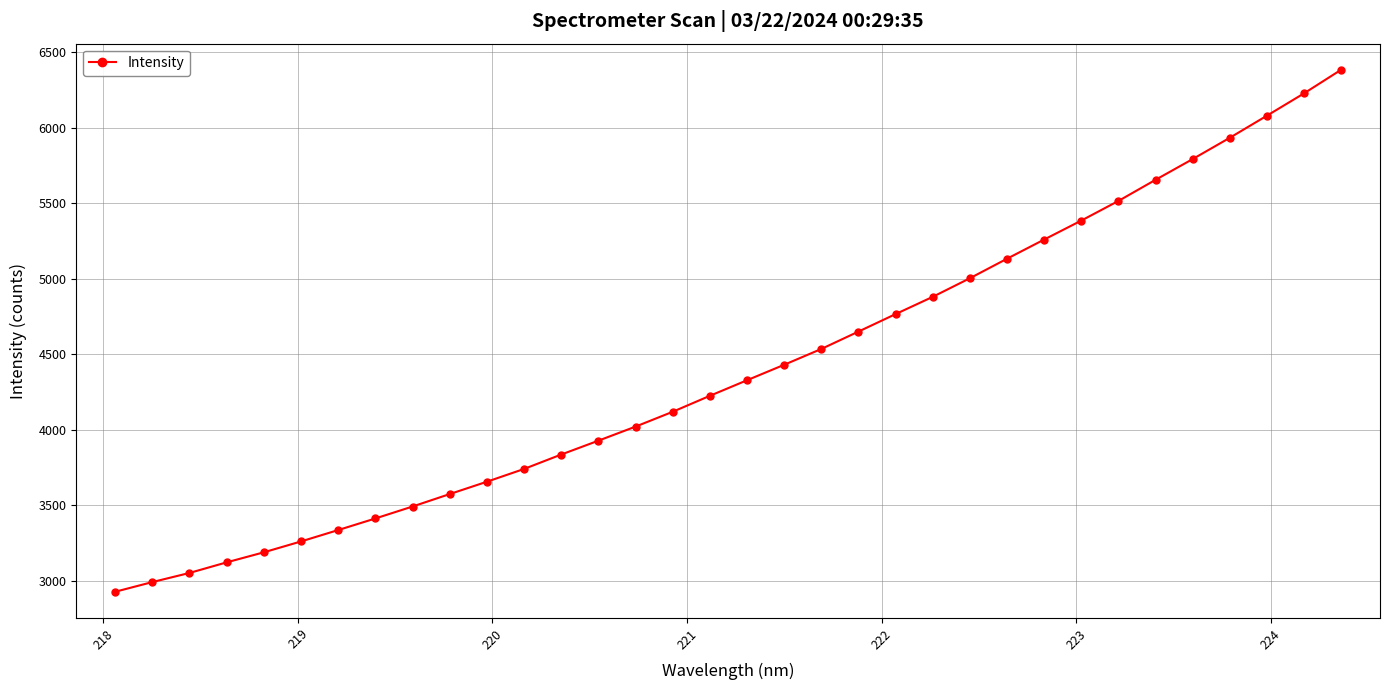

What is the value of the 17th point from the left?

4224.9